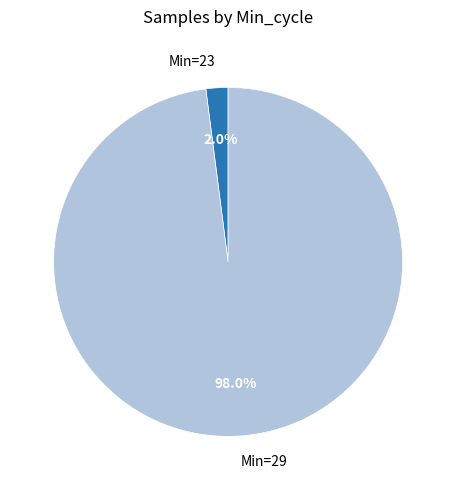

Does any single category account for the majority?

Yes